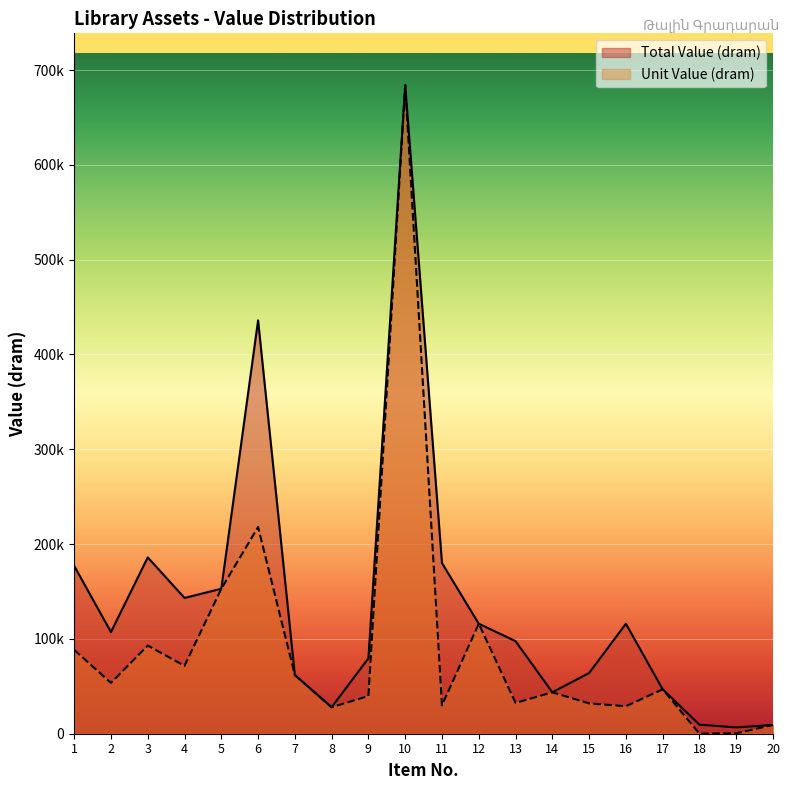

Which has a higher value, 4 or 20?

4